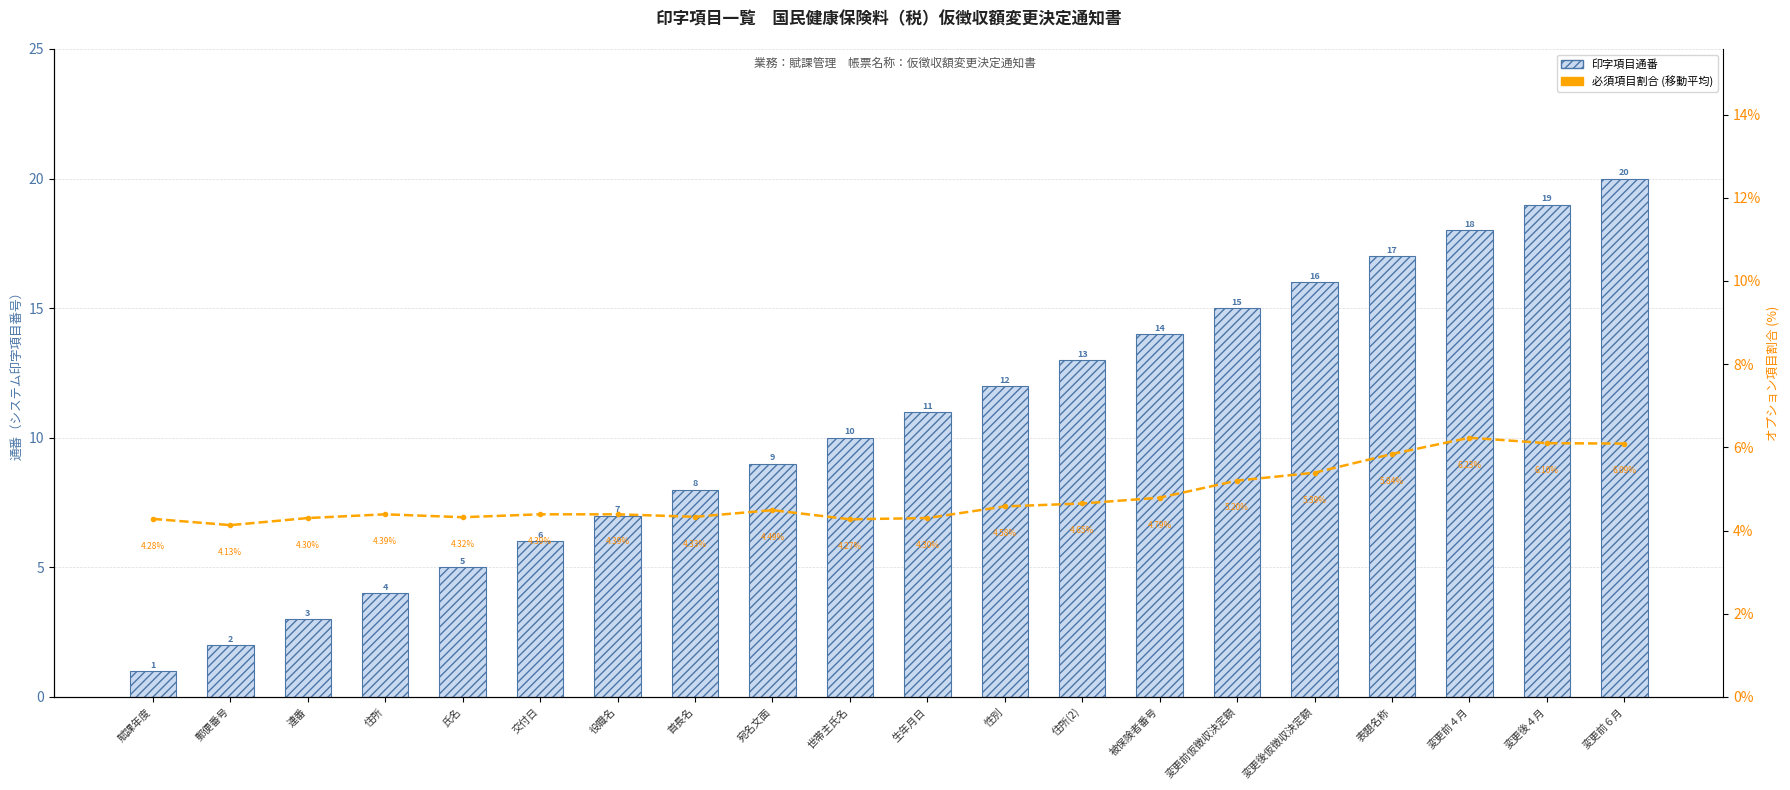

What is the greatest value displayed?

20.0